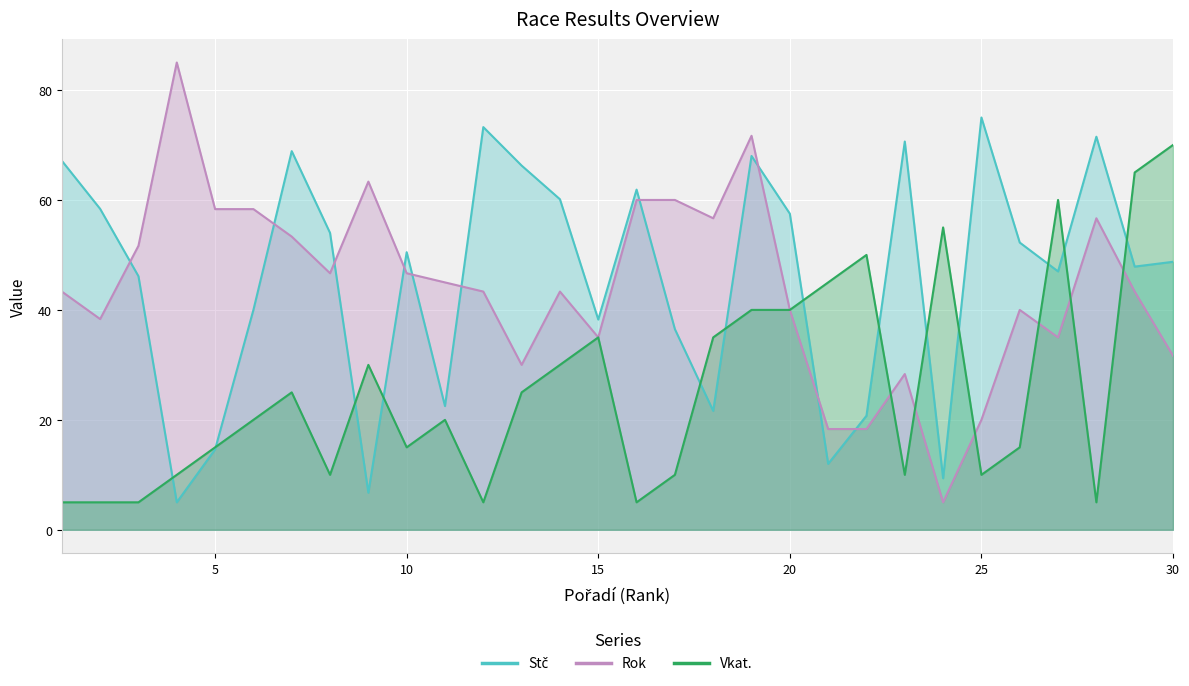

Reading left to right, transcribe all the data shown in this chart.

Stč: 67.1	58.4	46.1	5.0	14.6	40.0	68.9	54.0	6.8	50.5	22.5	73.2	66.2	60.1	38.2	61.9	36.5	21.6	68.0	57.5	12.0	20.8	70.6	9.4	75.0	52.2	47.0	71.5	47.9	48.8
Rok: 43.3	38.3	51.7	85.0	58.3	58.3	53.3	46.7	63.3	46.7	45.0	43.3	30.0	43.3	35.0	60.0	60.0	56.7	71.7	40.0	18.3	18.3	28.3	5.0	20.0	40.0	35.0	56.7	43.3	31.7
Vkat.: 5.0	5.0	5.0	10.0	15.0	20.0	25.0	10.0	30.0	15.0	20.0	5.0	25.0	30.0	35.0	5.0	10.0	35.0	40.0	40.0	45.0	50.0	10.0	55.0	10.0	15.0	60.0	5.0	65.0	70.0